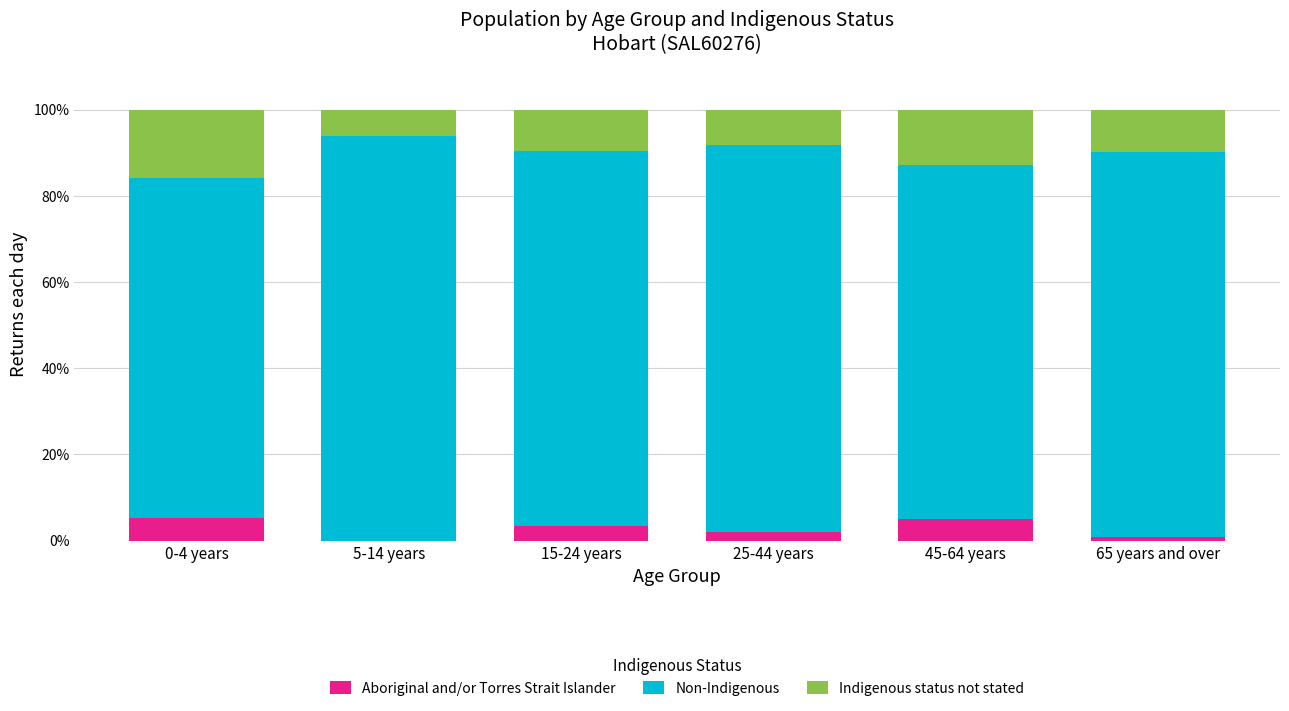

True or false: Aboriginal and/or Torres Strait Islander has a value of 1.9 at 25-44 years.

True